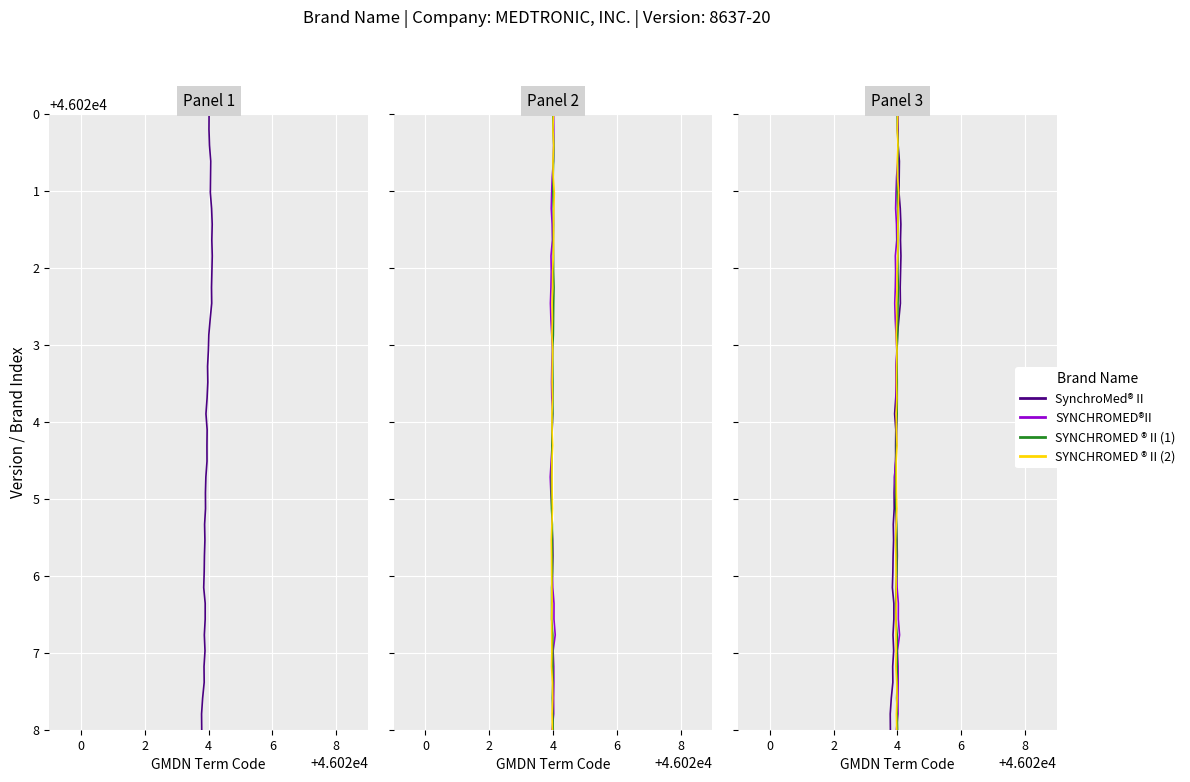

True or false: SynchroMed® II and SYNCHROMED ® II (1) intersect in this chart.

False